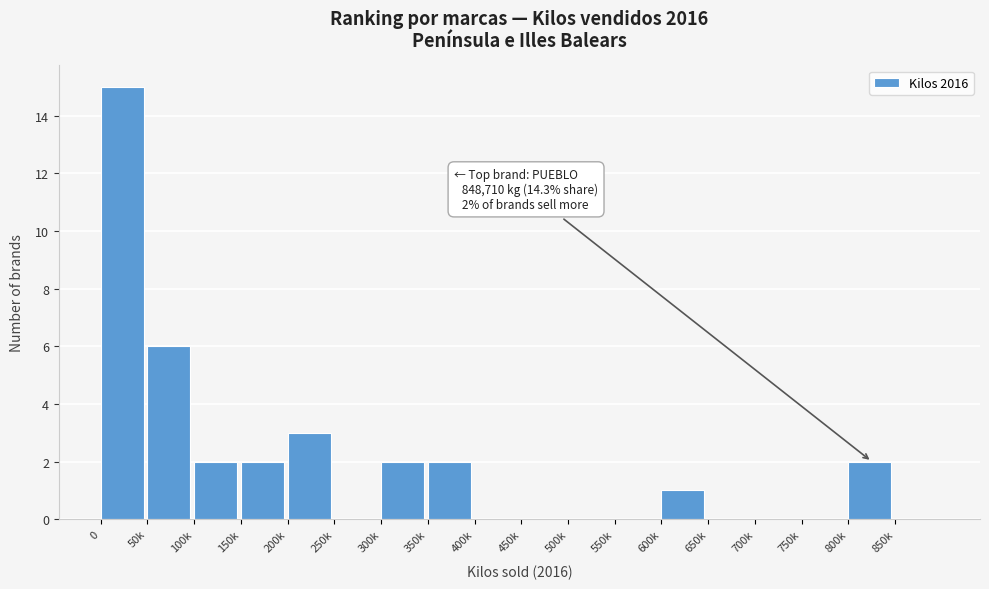

Reading left to right, what are all the values shown in this chart?

0=15	50k=6	100k=2	150k=2	200k=3	250k=0	300k=2	350k=2	400k=0	450k=0	500k=0	550k=0	600k=1	650k=0	700k=0	750k=0	800k=2	850k=0